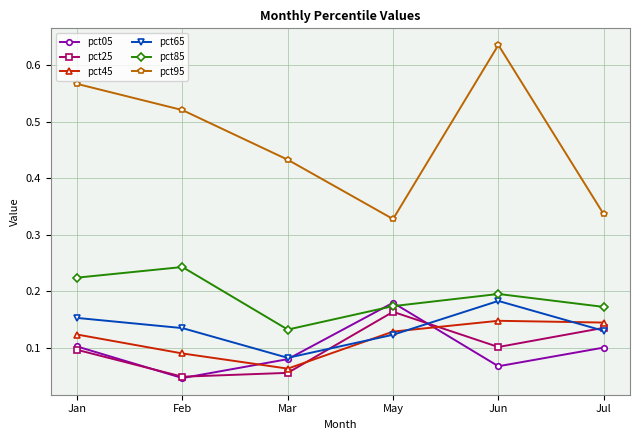

Where is pct45 nearest to the value 0?

Mar